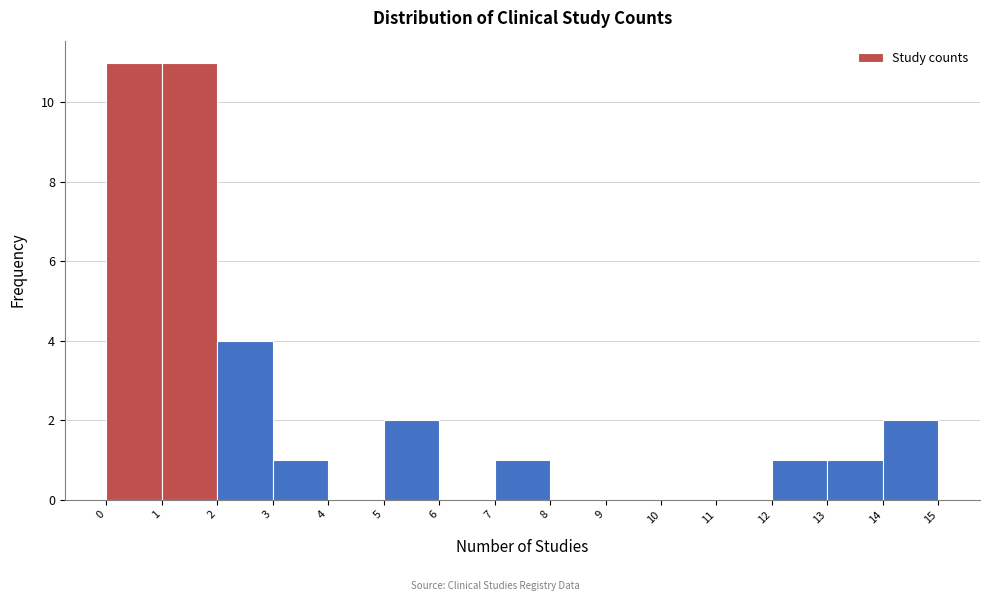

Reading left to right, list every bar in this chart as the range it spans on the x-axis followed by its height. The values are not printed on the chart, so give them approximately, as read against the axis.

0 to 1: 11
1 to 2: 11
2 to 3: 4
3 to 4: 1
4 to 5: 0
5 to 6: 2
6 to 7: 0
7 to 8: 1
8 to 9: 0
9 to 10: 0
10 to 11: 0
11 to 12: 0
12 to 13: 1
13 to 14: 1
14 to 15: 2